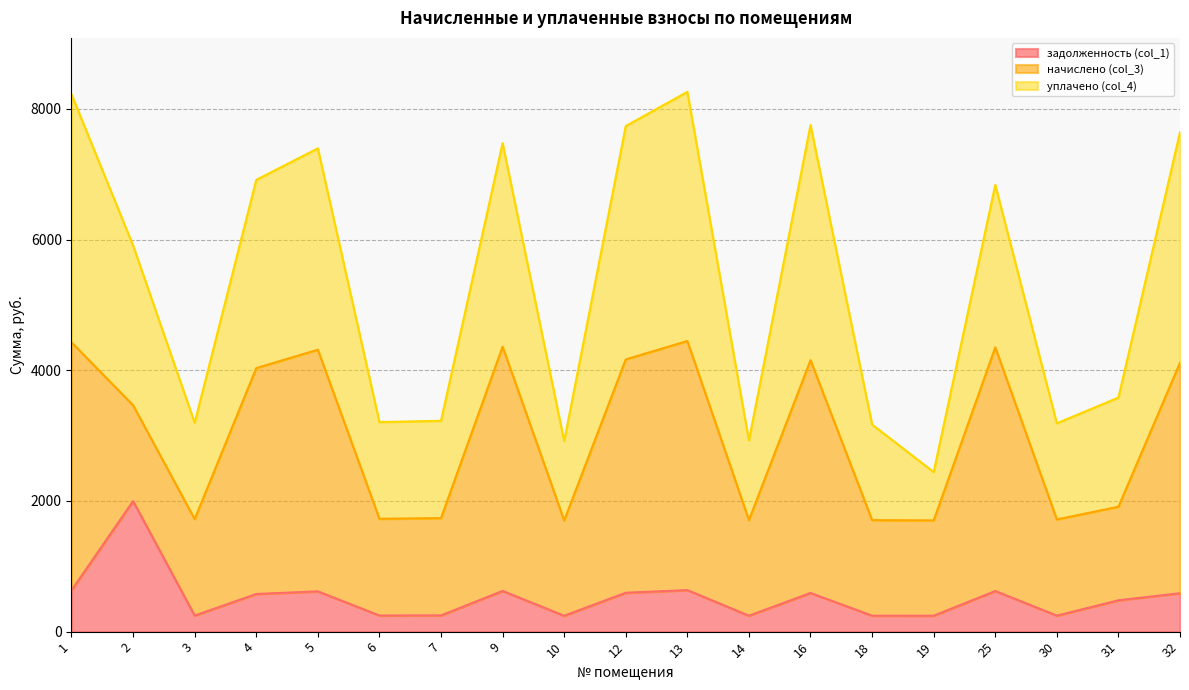

Is the value of уплачено (col_4) at 18 greater than the value of задолженность (col_1) at 5?

Yes